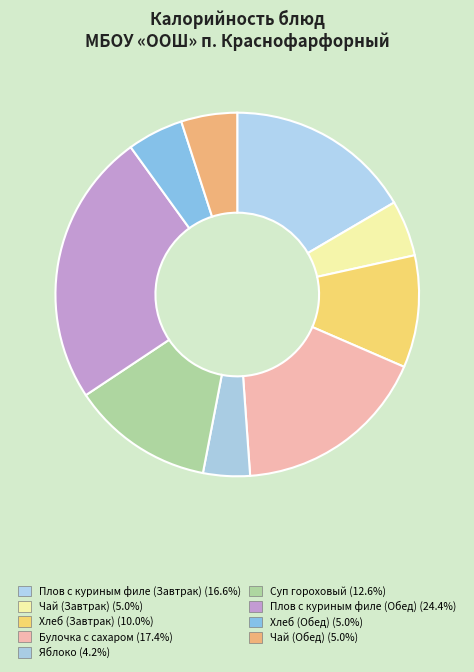

How many slices are in this pie chart?

9